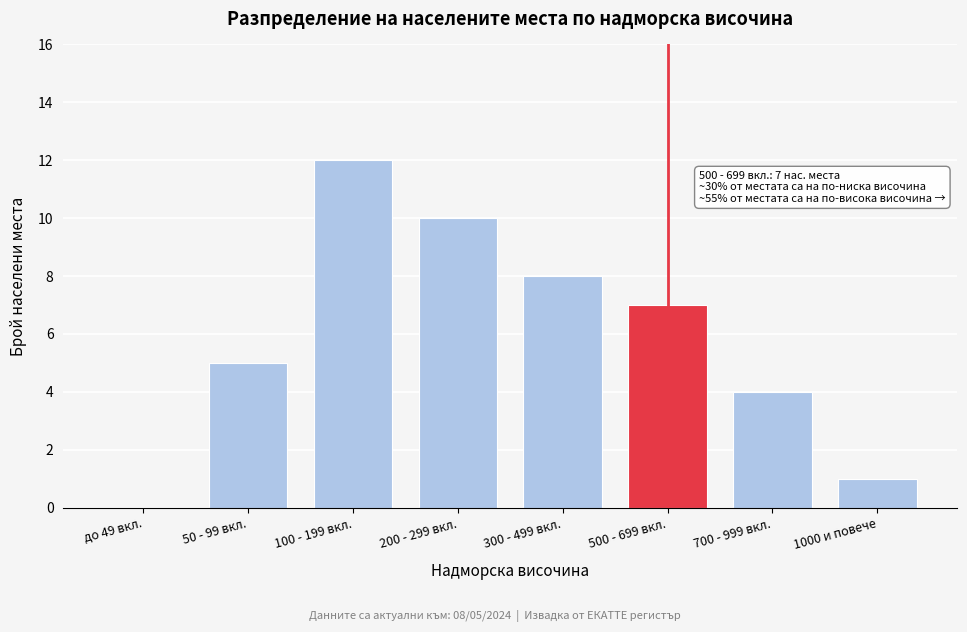

Reading left to right, extract all data points from this chart.

до 49 вкл.=0	50 - 99 вкл.=5	100 - 199 вкл.=12	200 - 299 вкл.=10	300 - 499 вкл.=8	500 - 699 вкл.=7	700 - 999 вкл.=4	1000 и повече=1